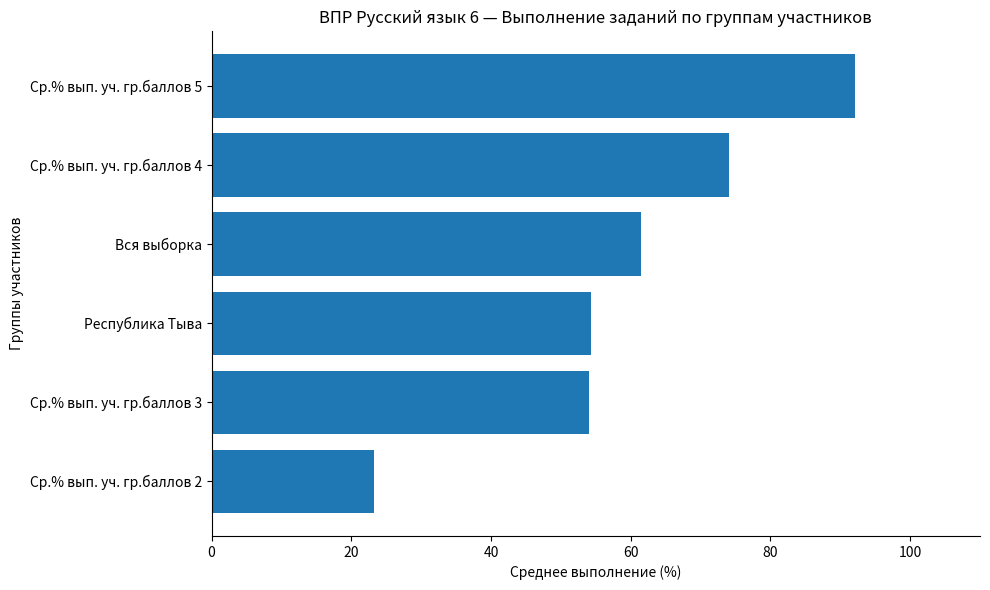

What is the change in value from Ср.% вып. уч. гр.баллов 3 to Ср.% вып. уч. гр.баллов 5?

+38.1